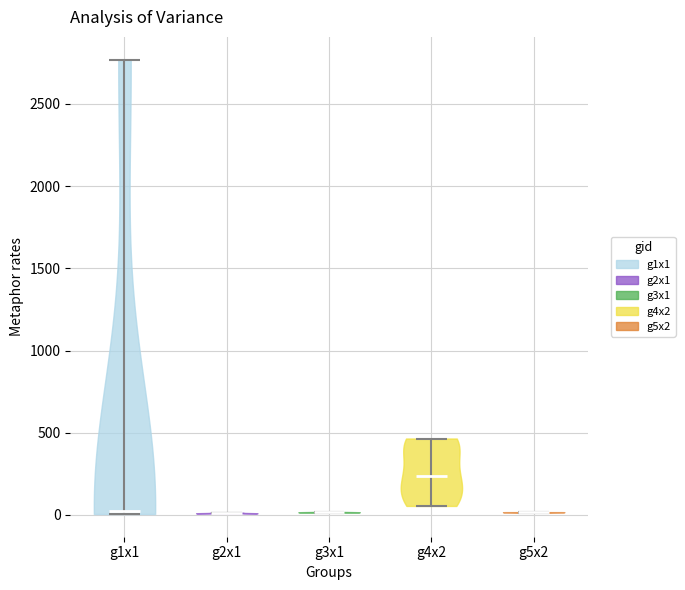

Reading left to right, read every violin against the y-axis: where its median line is, and the lowest and highest points it reaches. The values are not printed on the chart, so give them approximately, as read against the axis.

g1x1: median line 50, lowest point 0, highest point 2750
g2x1: median line 0, lowest point 0, highest point 0
g3x1: median line 0, lowest point 0, highest point 0
g4x2: median line 250, lowest point 50, highest point 450
g5x2: median line 0, lowest point 0, highest point 0